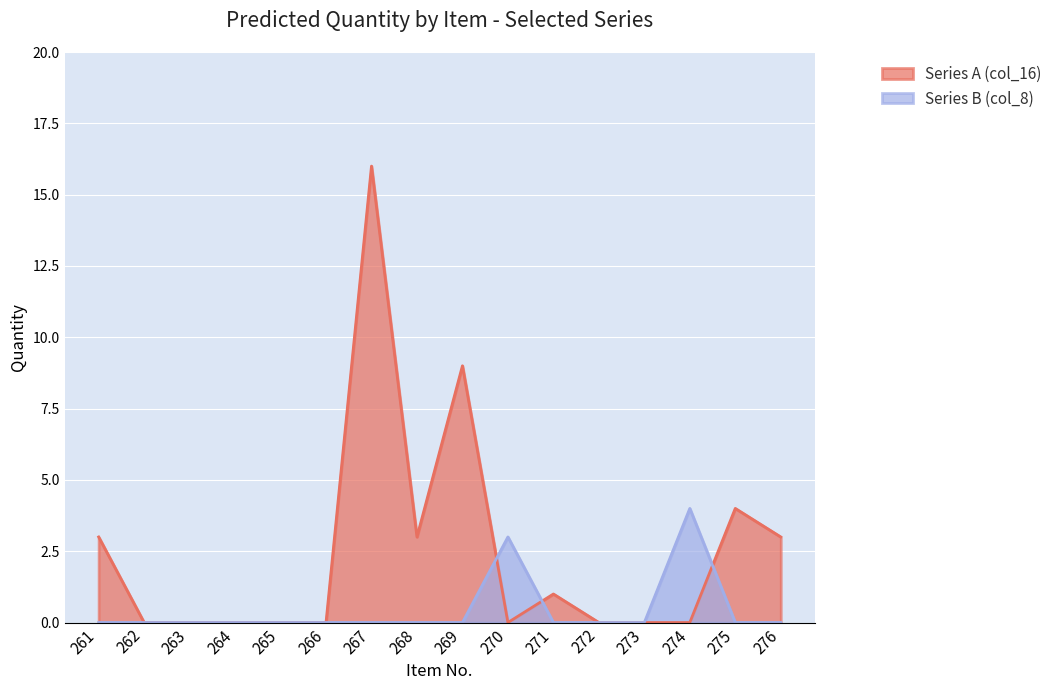

In Series A (col_16), how many points are higher than both neighbors (excluding endpoints)?

4